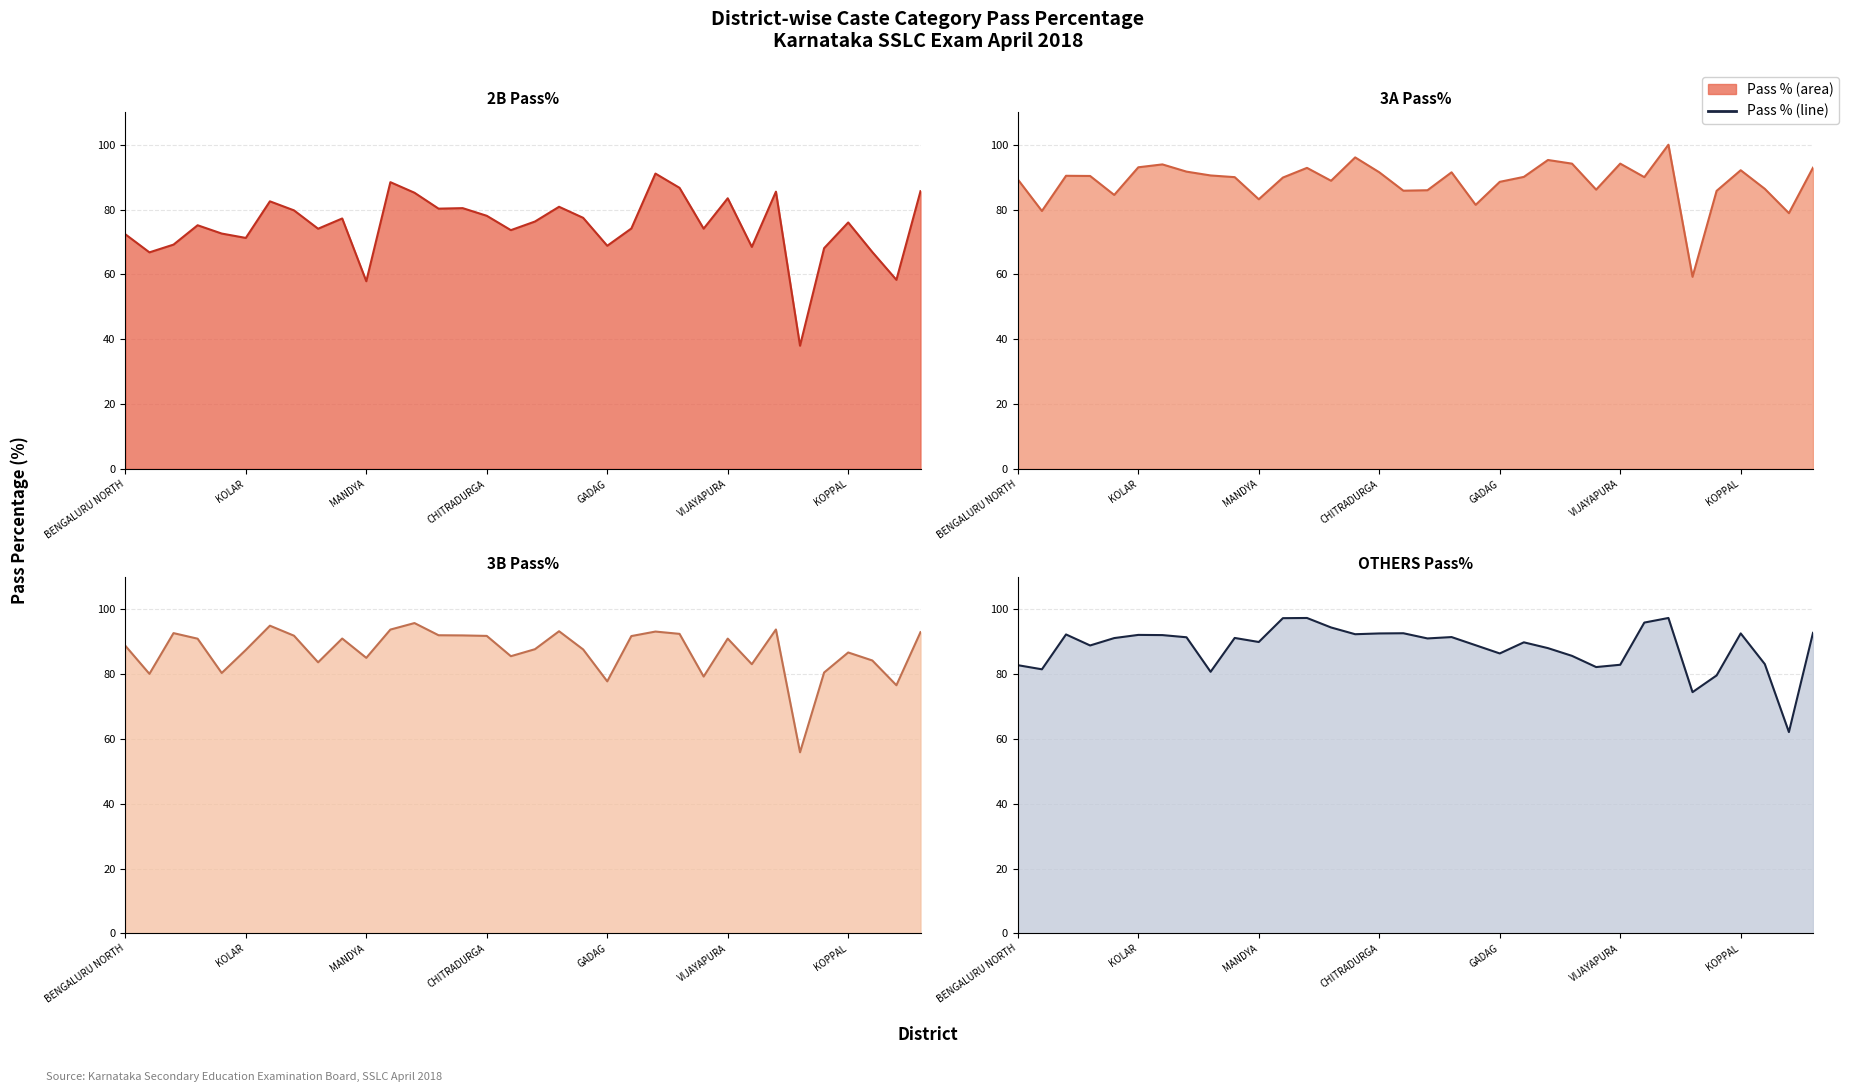

True or false: 3A Pass% (line) has a value of 51.6 at KOLAR.

False